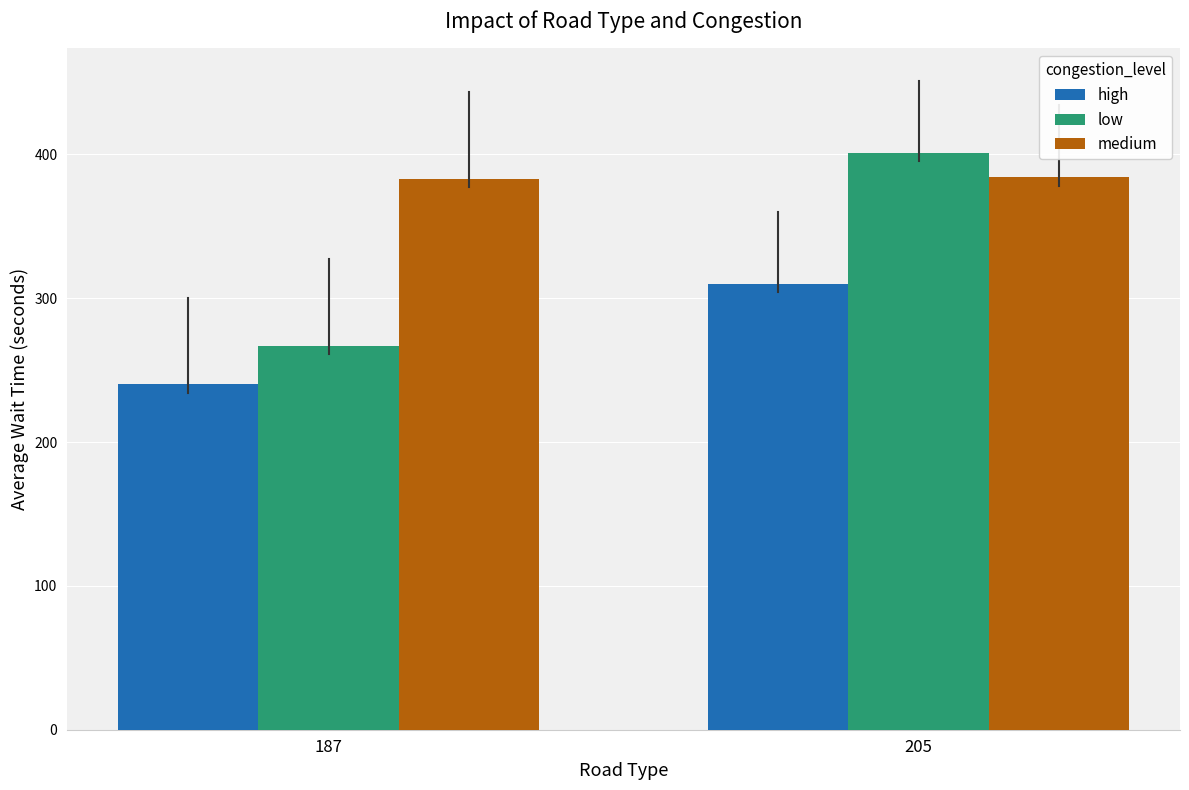

The value of low at 187 is 267. True or false?

True